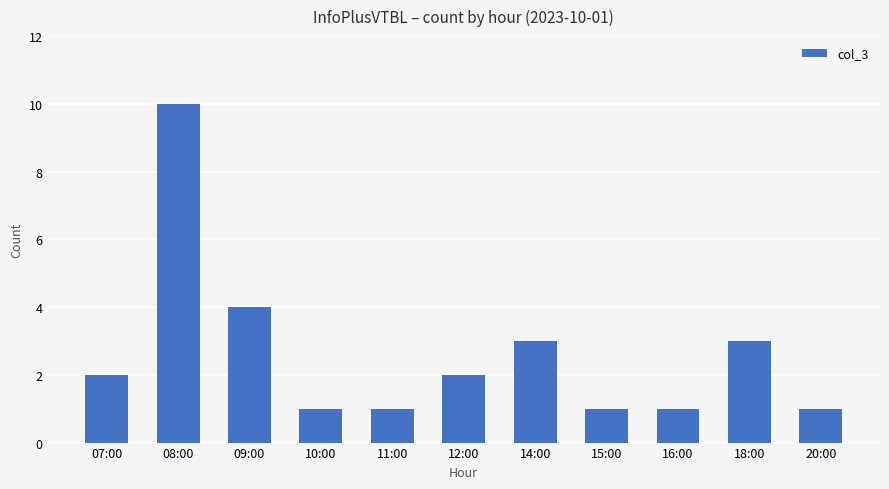

At which label is the value closest to 5?

09:00